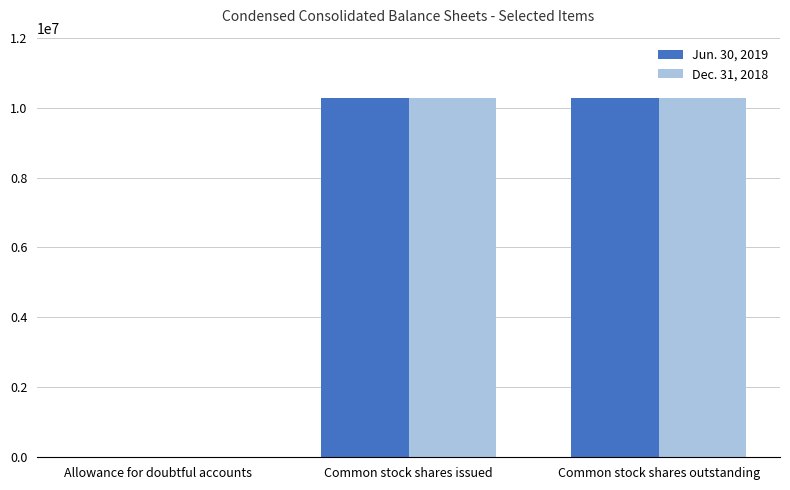

The Jun. 30, 2019 series shows 10286613 at Common stock shares issued. True or false?

True